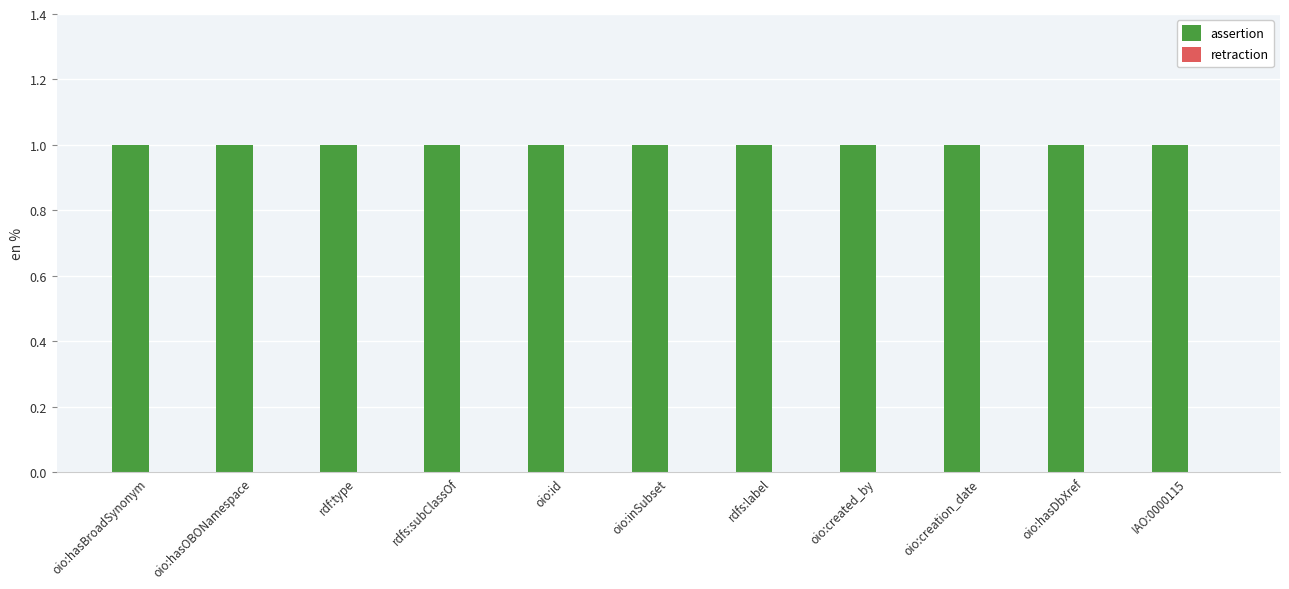

What is the maximum value shown in the chart?

1